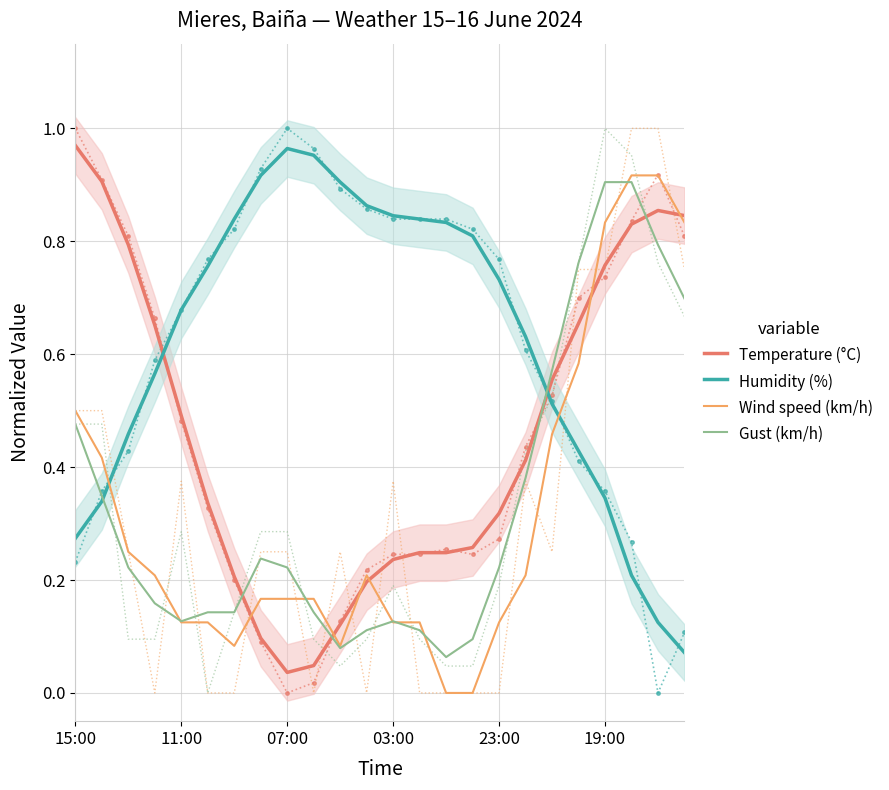

True or false: Humidity (%) and Wind speed (km/h) intersect in this chart.

True